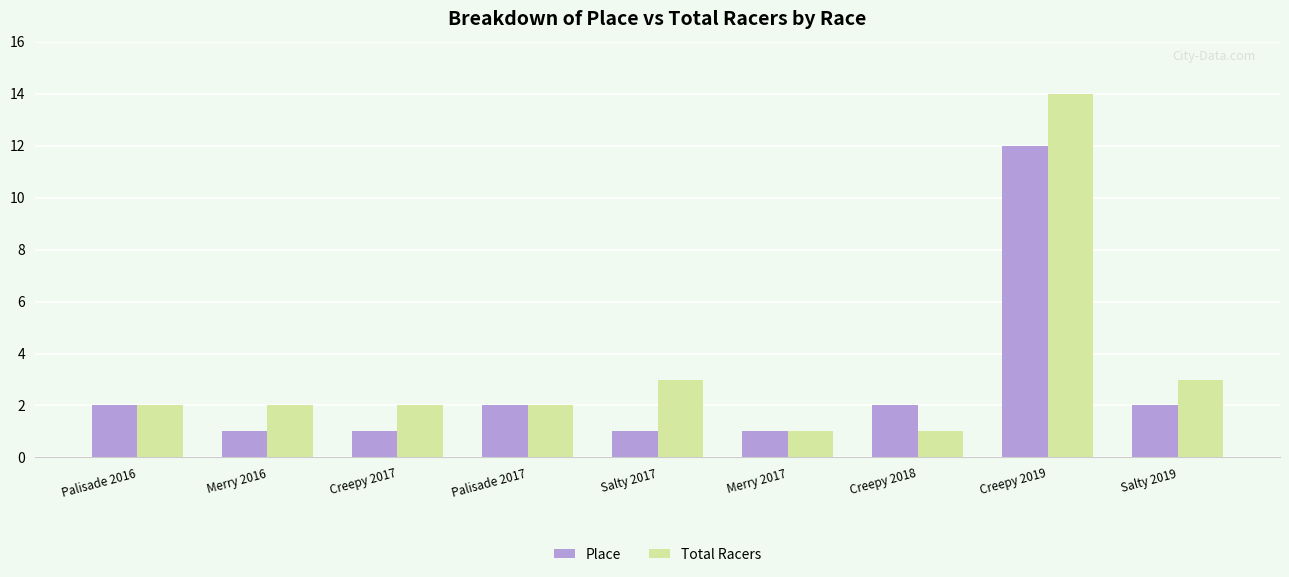

What is the maximum value for Total Racers?

14